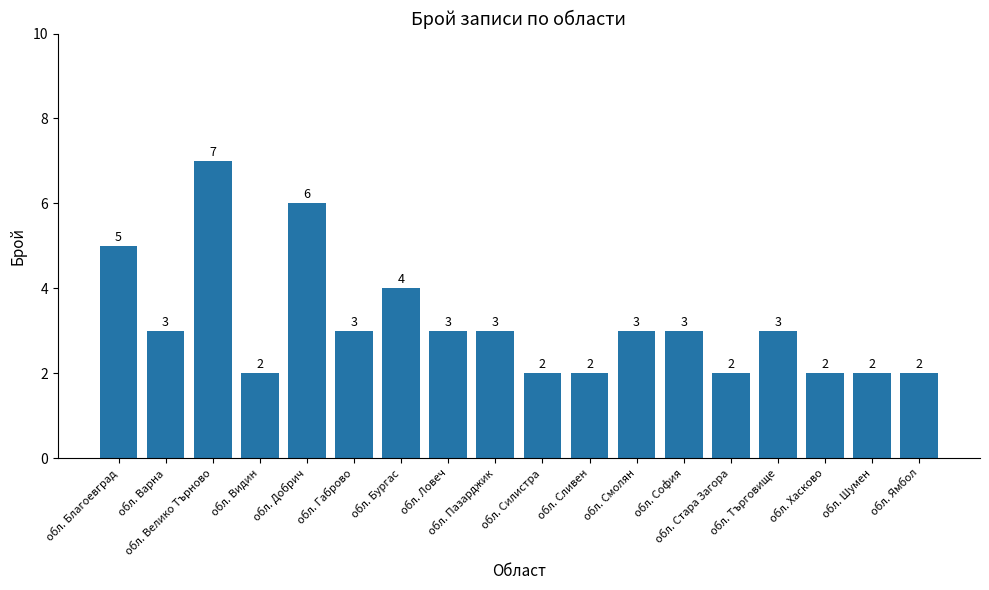

Reading left to right, list all the values displayed in this chart.

5	3	7	2	6	3	4	3	3	2	2	3	3	2	3	2	2	2